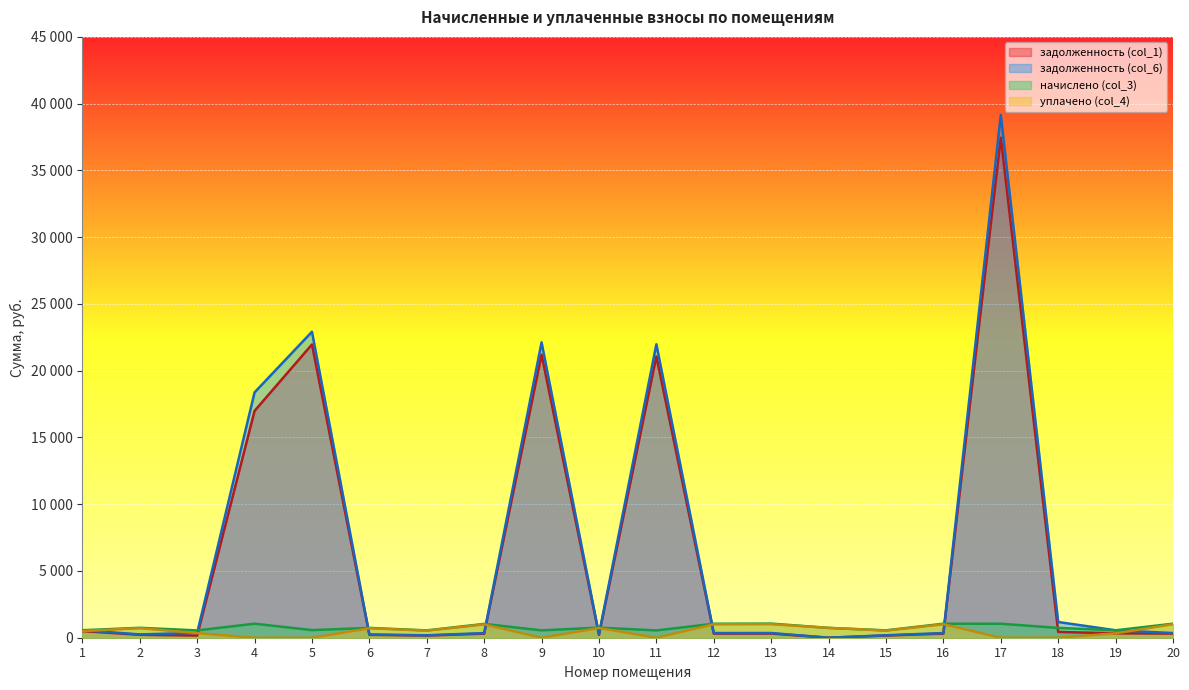

List the labels in order of задолженность (col_1) value, smallest first.

14, 3, 7, 15, 6, 2, 10, 8, 12, 16, 20, 13, 19, 18, 1, 4, 11, 9, 5, 17